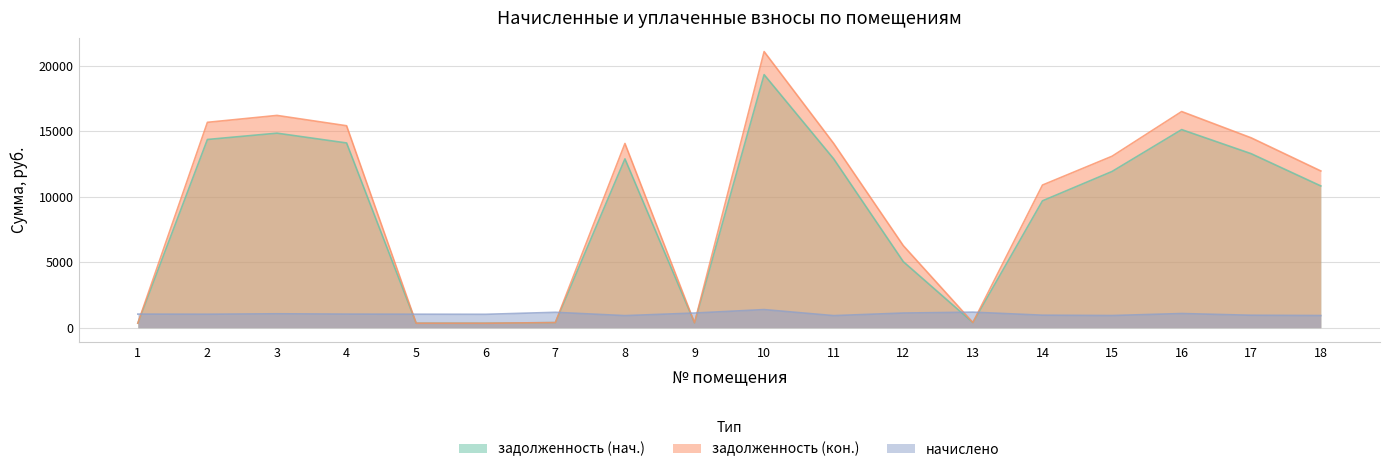

Rank the categories by задолженность (кон.) value from highest to lowest.

10, 16, 3, 2, 4, 17, 8, 11, 15, 18, 14, 12, 13, 7, 9, 1, 5, 6